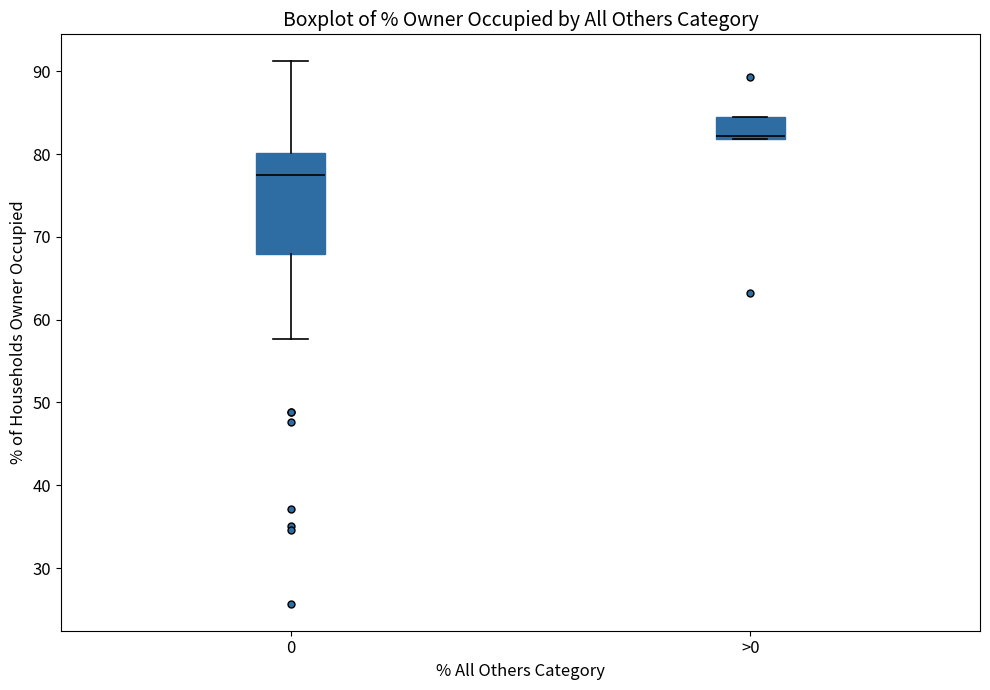

Reading left to right, transcribe this box plot: for each box, give where its median line is, the range the box spans, and where its two whiskers end, as read against the y-axis. The values are not printed on the chart, so give them approximately, as read against the axis.

0: median 77, box 68 to 80, whiskers 58 to 91
>0: median 82 (just above the box's lower edge), box 82 to 84, whiskers 82 to 84